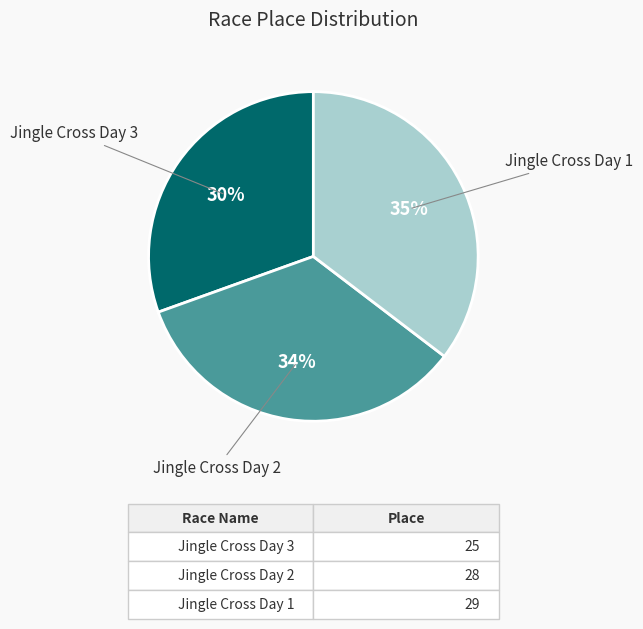

To the nearest percent, what is the average slice percentage?

33%